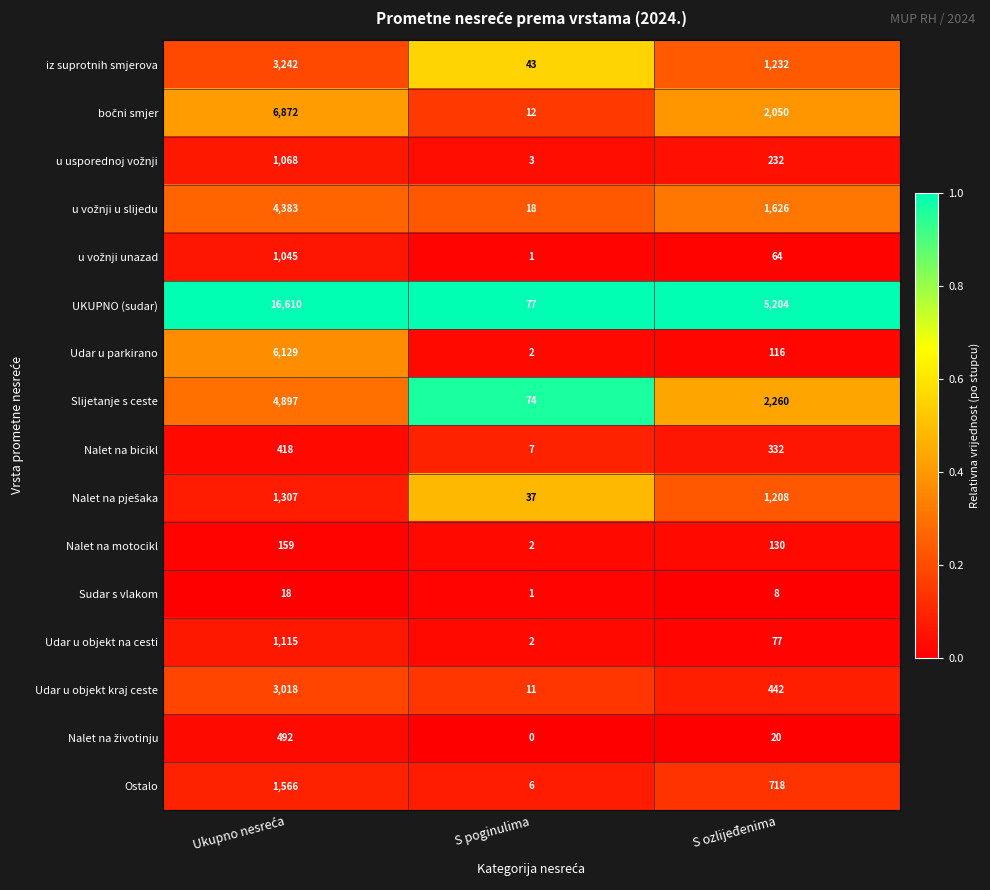

Which series has the largest total across all categories?

UKUPNO (sudar)